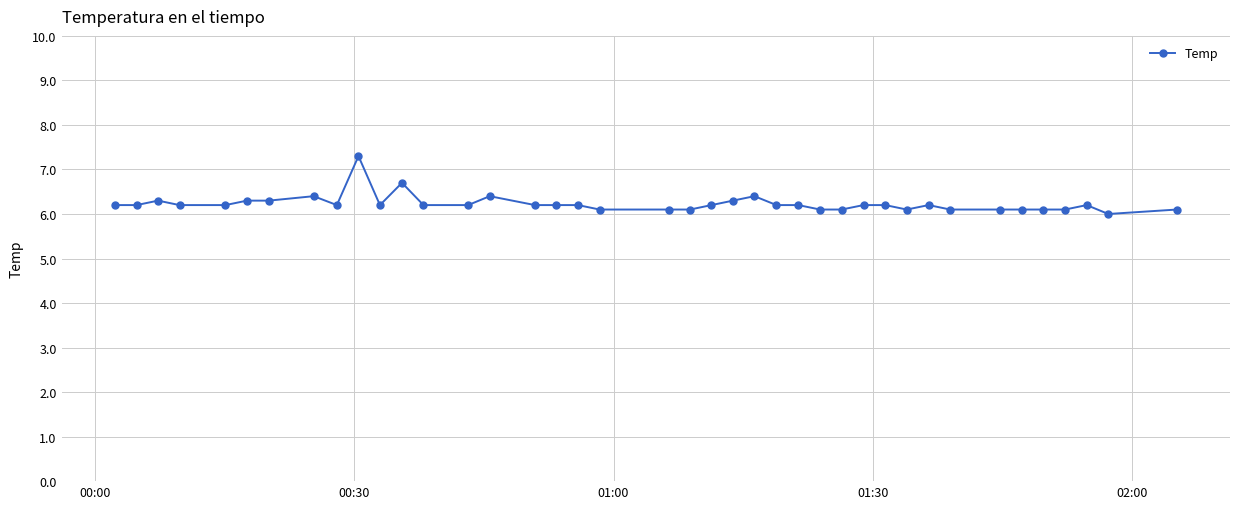

What is the value of the 36th point from the left?

6.1